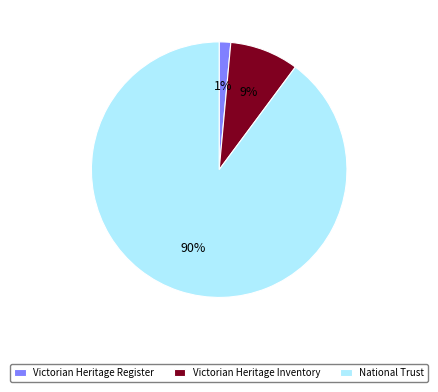

Which has a higher value, Victorian Heritage Register or National Trust?

National Trust